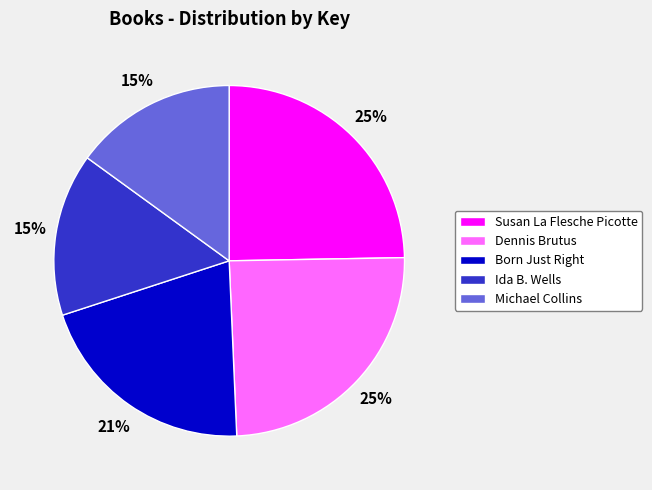

To the nearest percent, what is the difference between the largest and smallest slice percentages?

10%